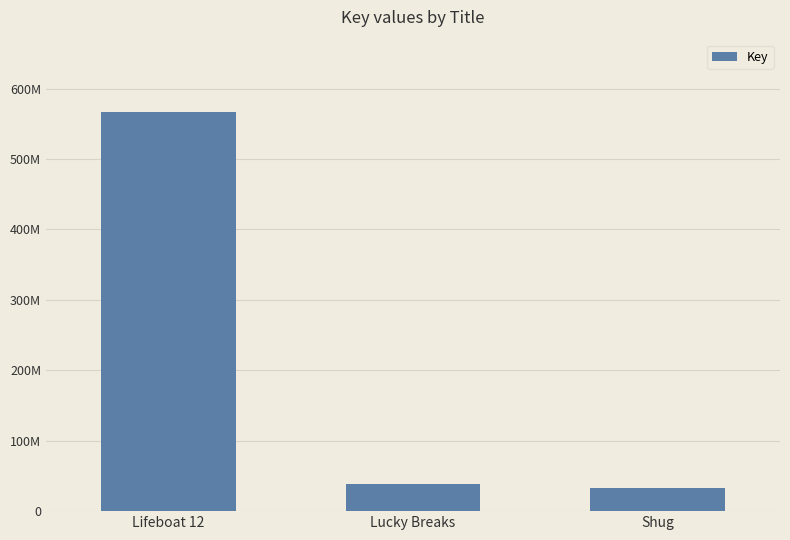

Is it true that the value at Lucky Breaks is 38603362?

True